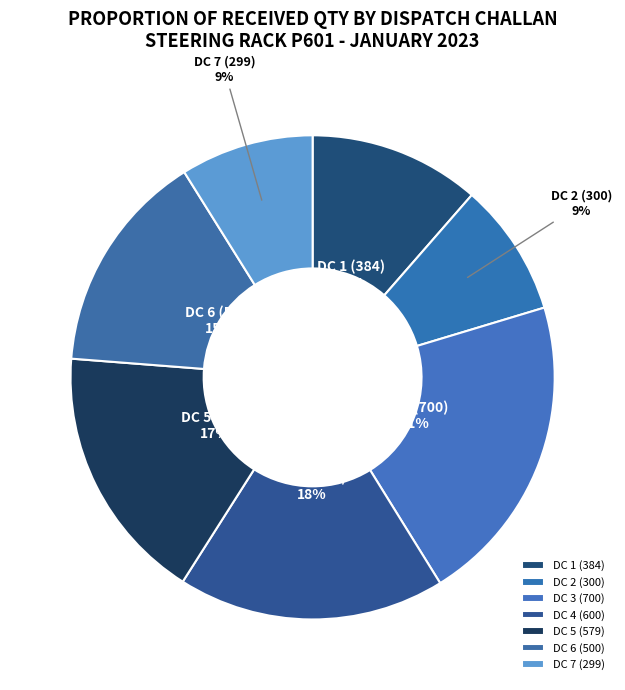

Is DC 1 (384) the majority of the pie?

No